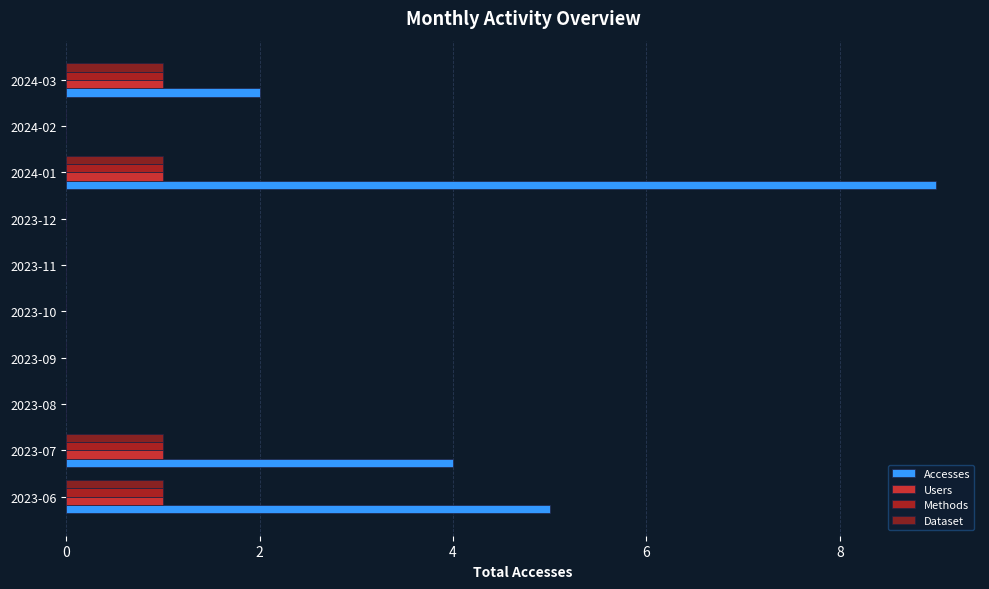

How many distinct data groups are displayed?

4